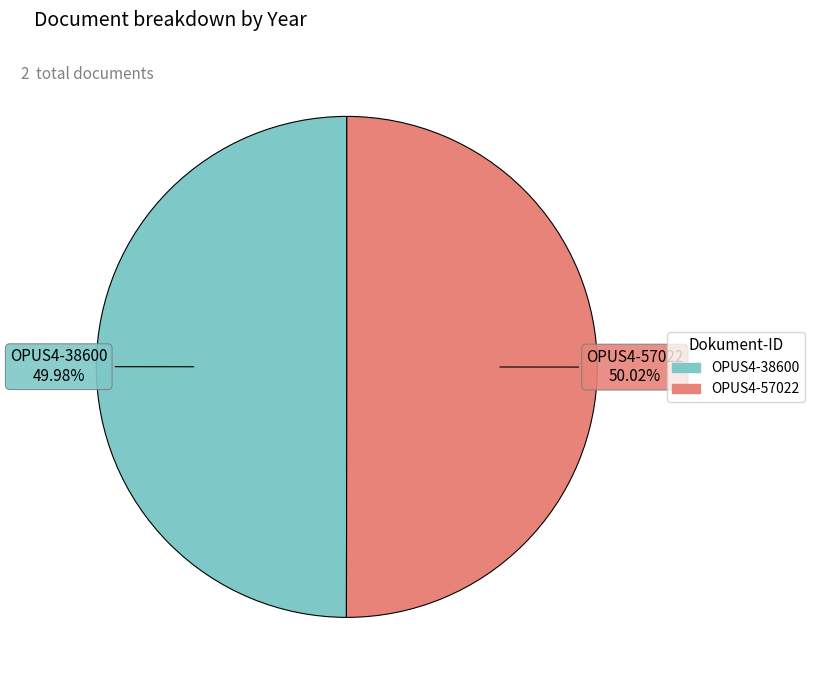

Is there any slice that represents more than half of the pie?

Yes